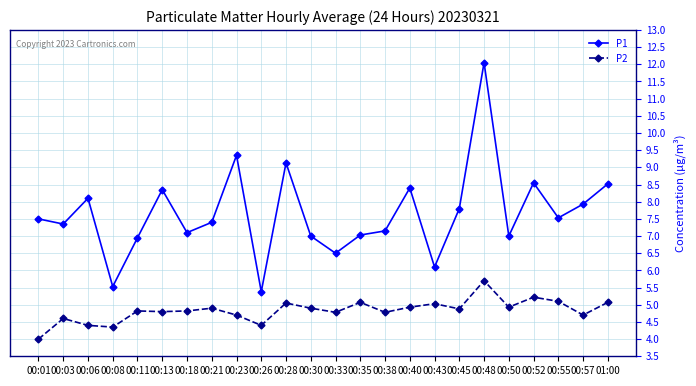

What value does the P2 series have at 00:18?

4.8